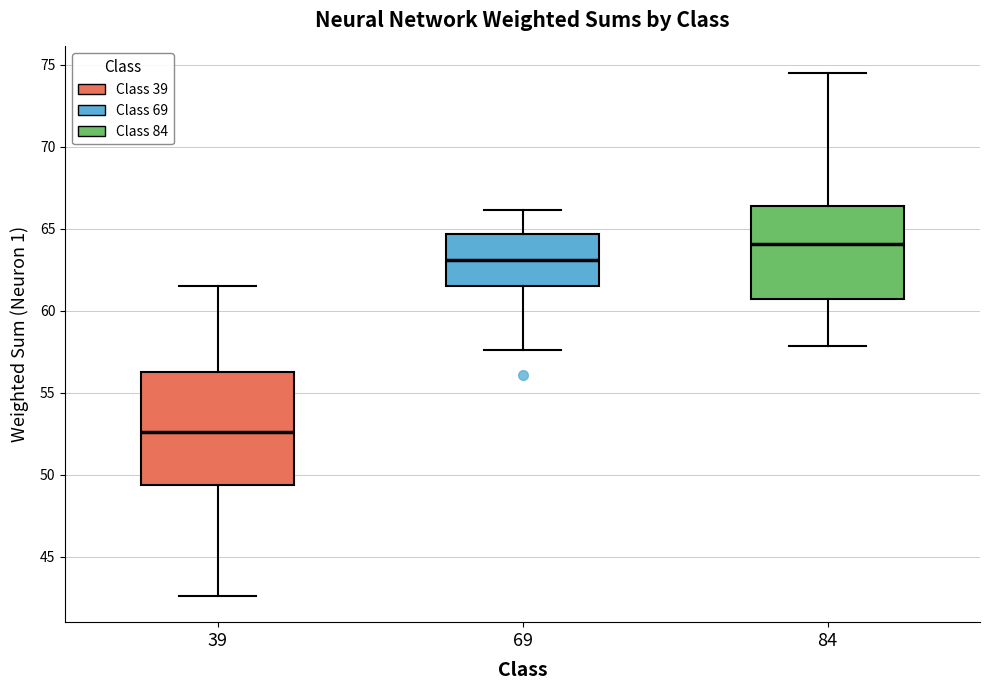

Reading left to right, read every box against the y-axis: the position of its median line, the range the box covers, and the ends of its whiskers. The values are not printed on the chart, so give them approximately, as read against the axis.

39: median 52.5, box 49.5 to 56.0, whiskers 42.5 to 61.5
69: median 63.0, box 61.5 to 64.5, whiskers 57.5 to 66.0
84: median 64.0, box 60.5 to 66.5, whiskers 58.0 to 74.5